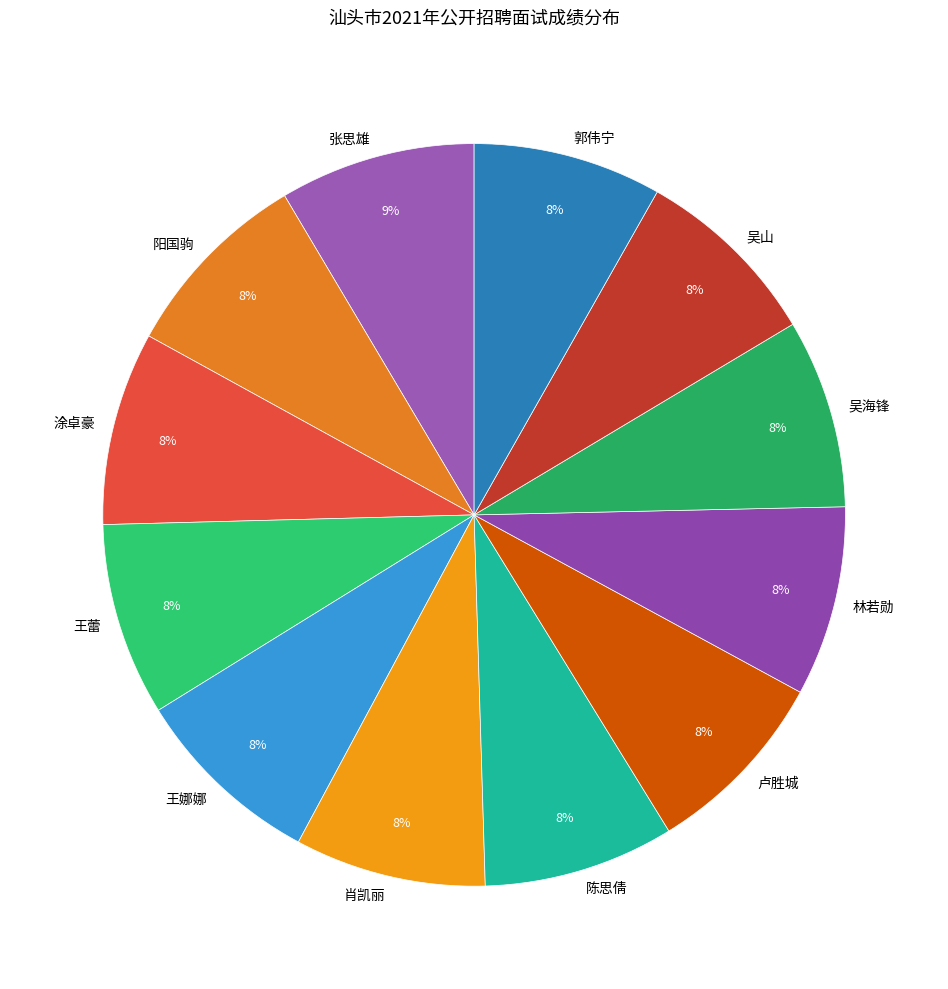

What is the ratio of the value at 阳国驹 to the value at 吴山?

1.0